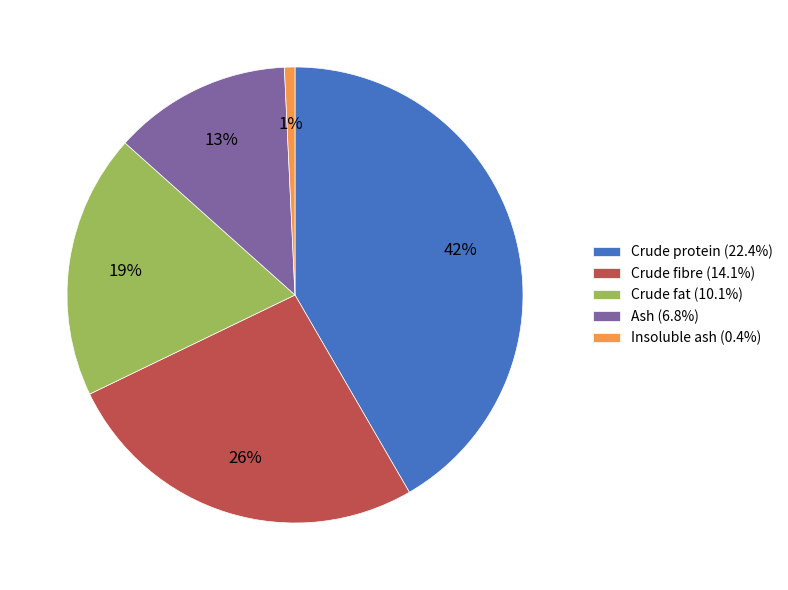

To the nearest percent, what is the average slice percentage?

20%